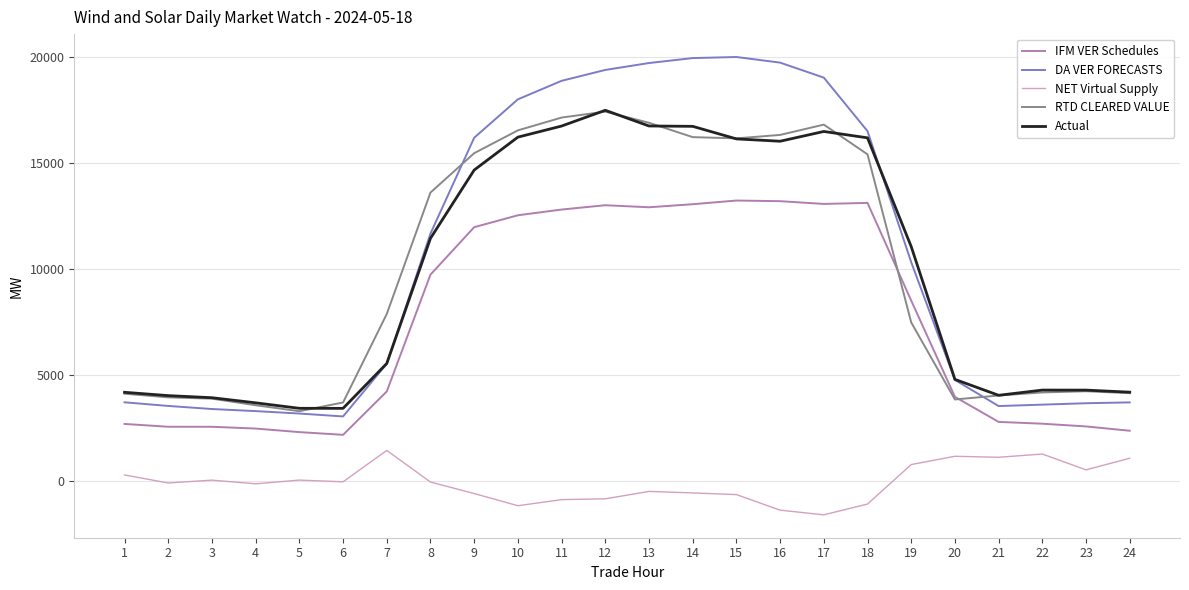

The value of RTD CLEARED VALUE at 13 is 23153.9. True or false?

False